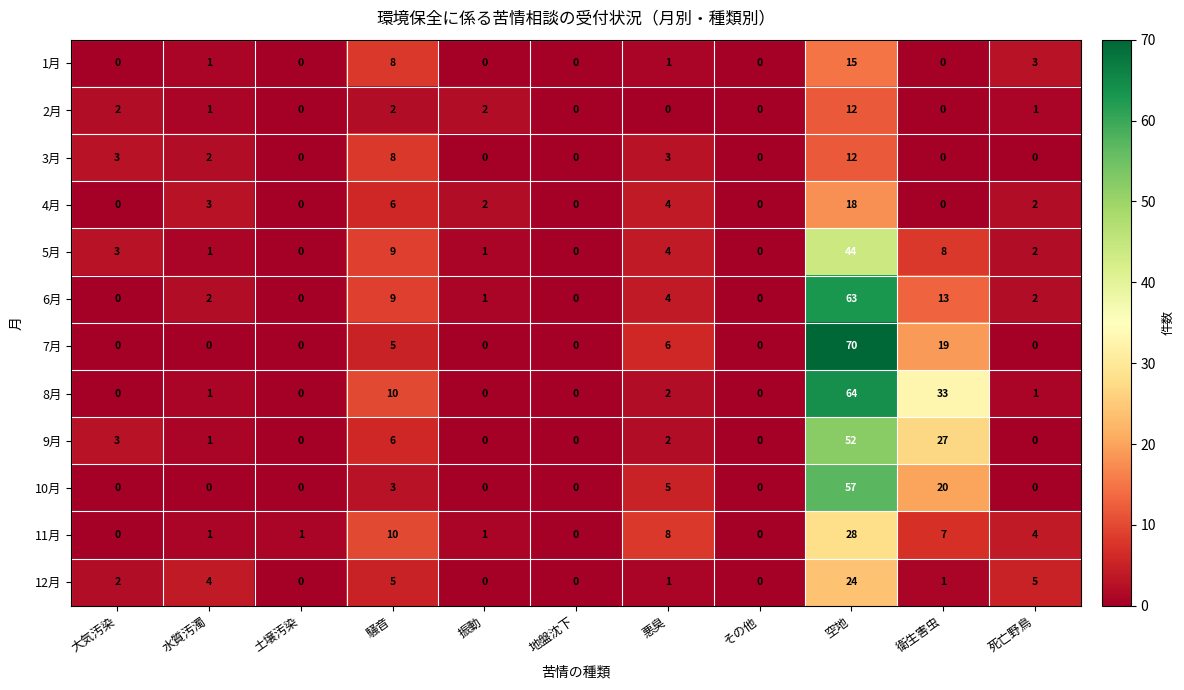

Is the value of 7月 at 悪臭 greater than the value of 2月 at 振動?

Yes